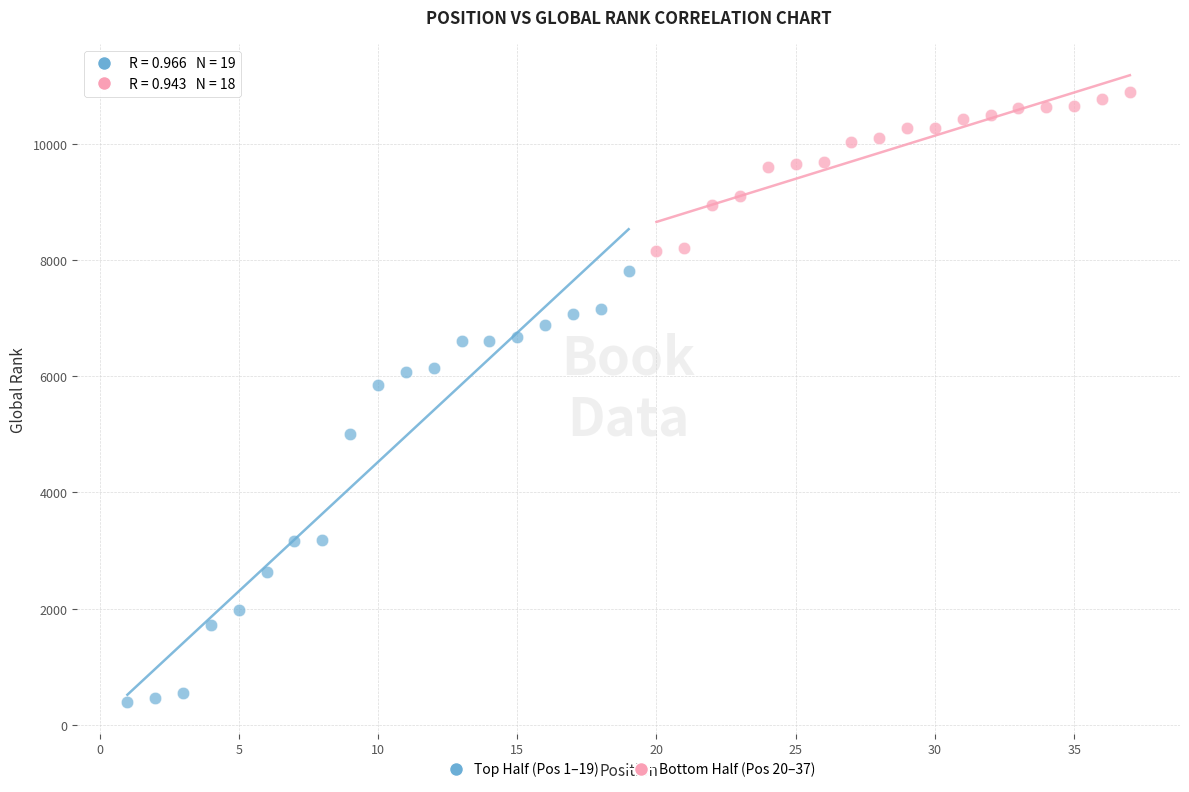

Which series has the largest Y range (max minus min)?

Top Half (Pos 1–19)